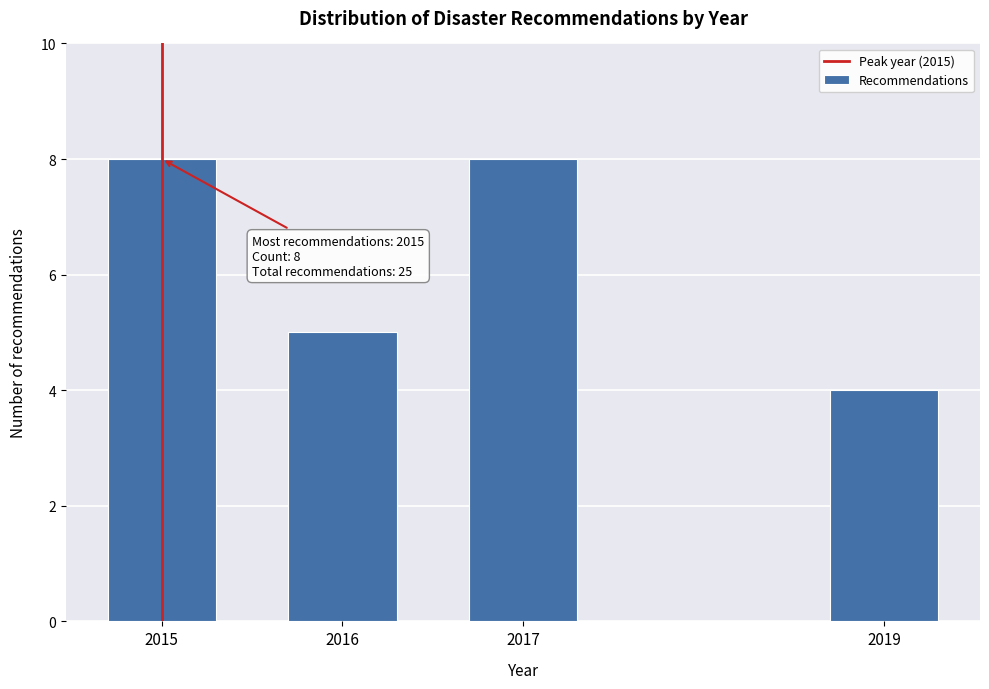

Reading left to right, what are all the values shown in this chart?

8	5	8	4